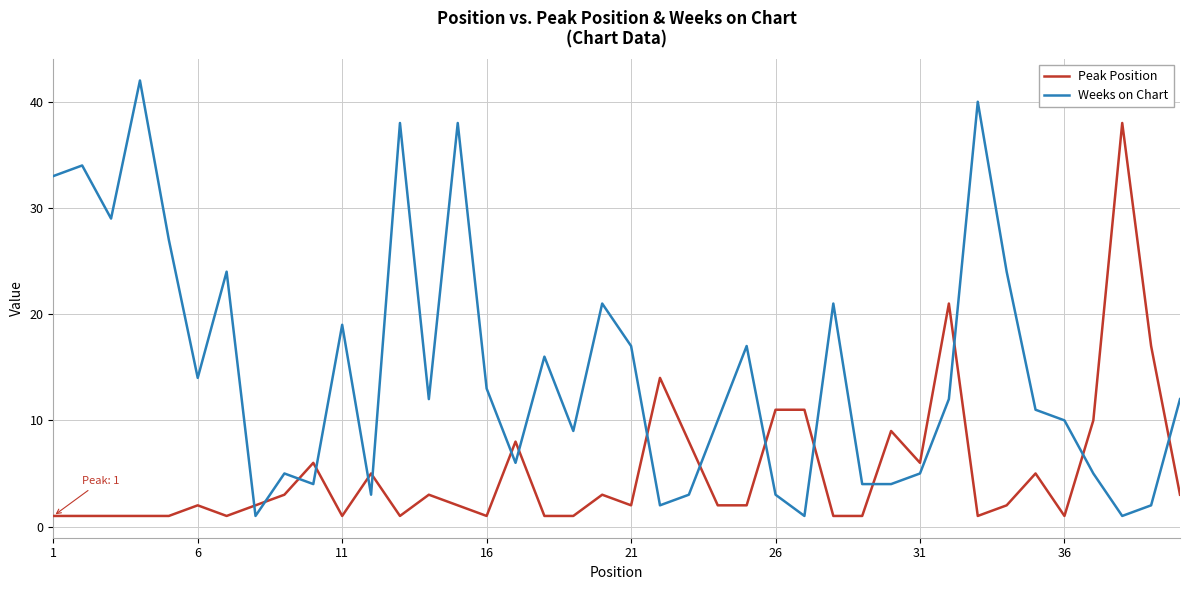

Rank the series by their maximum value, from highest to lowest.

Weeks on Chart, Peak Position